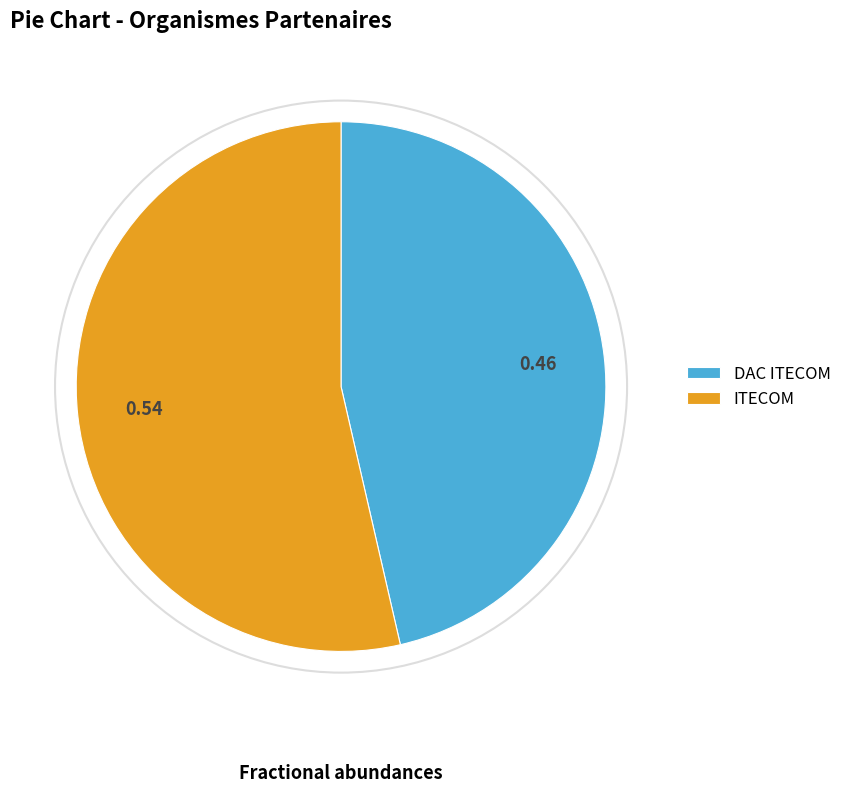

What is the largest slice in the pie chart?

ITECOM